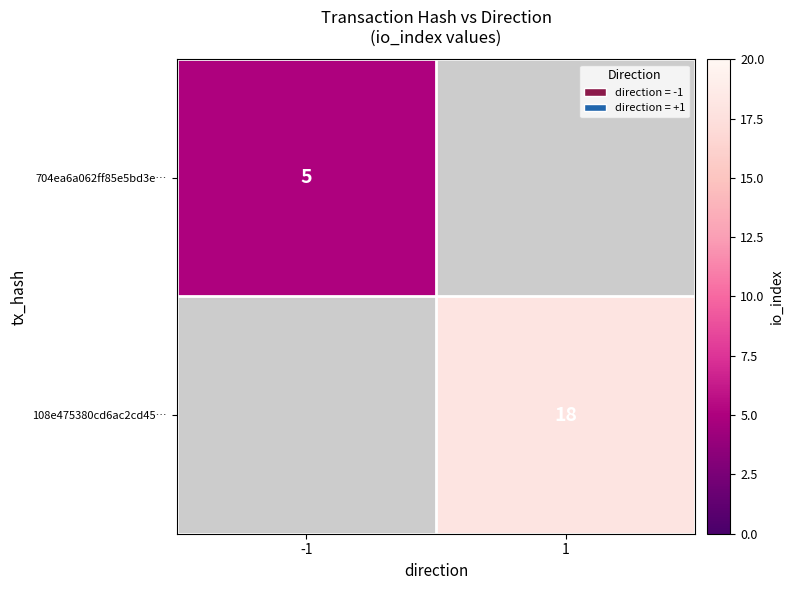

What is the greatest value displayed?

18.0